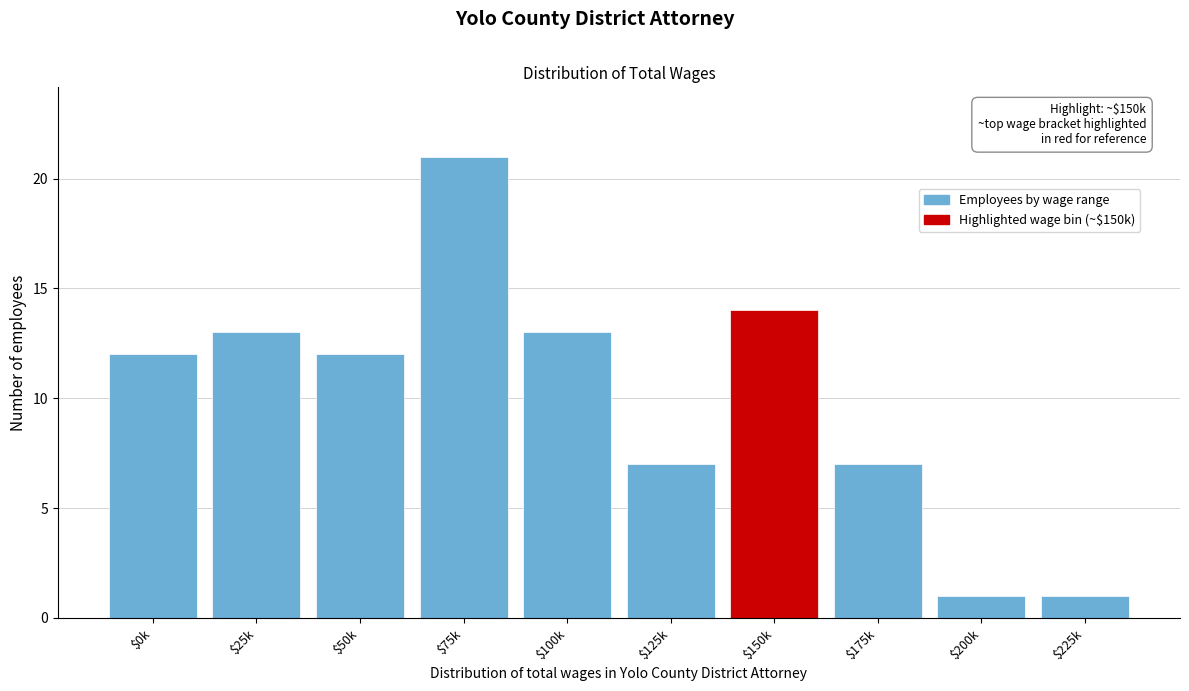

Reading left to right, transcribe all the data shown in this chart.

12	13	12	21	13	7	14	7	1	1